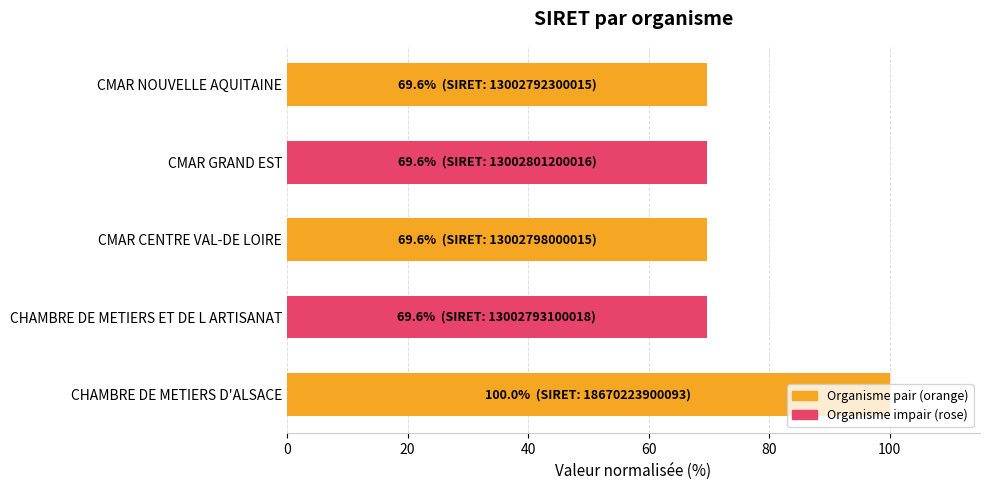

What is the smallest value displayed?

69.6